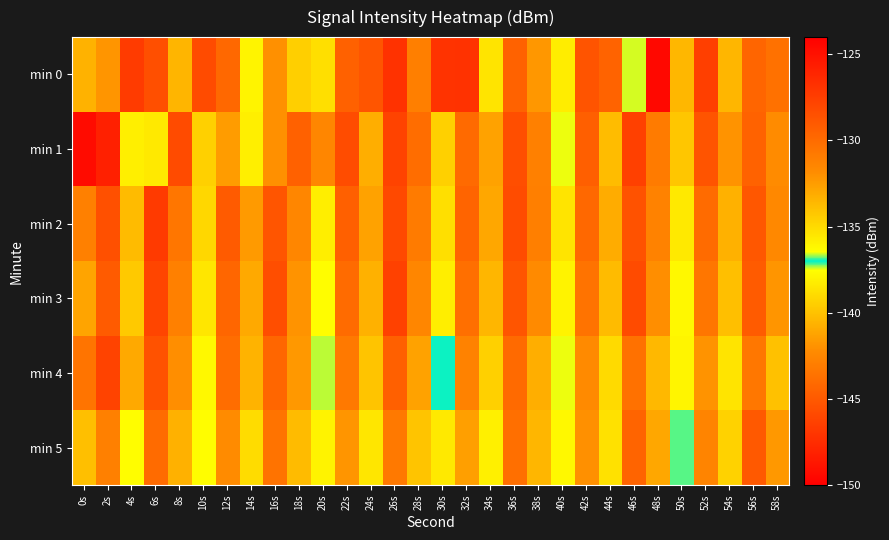

What is the maximum value shown in the chart?

-124.5